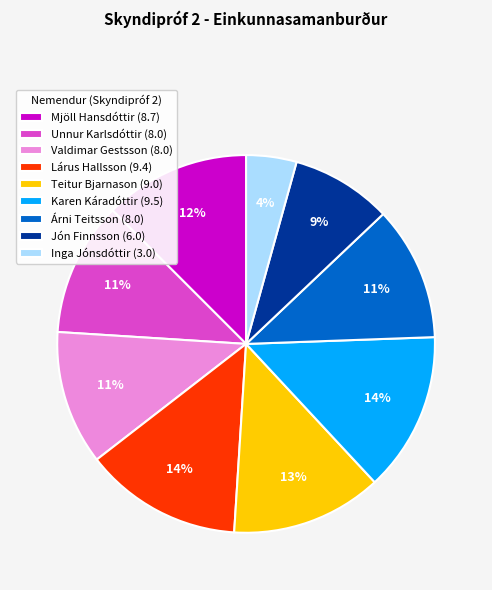

How many segments does this pie chart have?

9